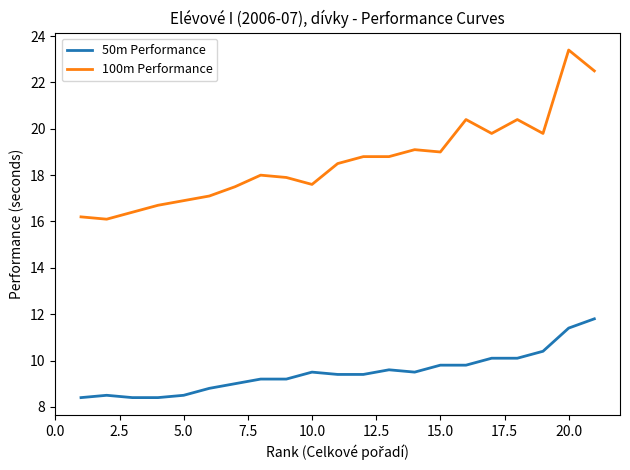

List the series in order of their overall mean, lowest first.

50m Performance, 100m Performance